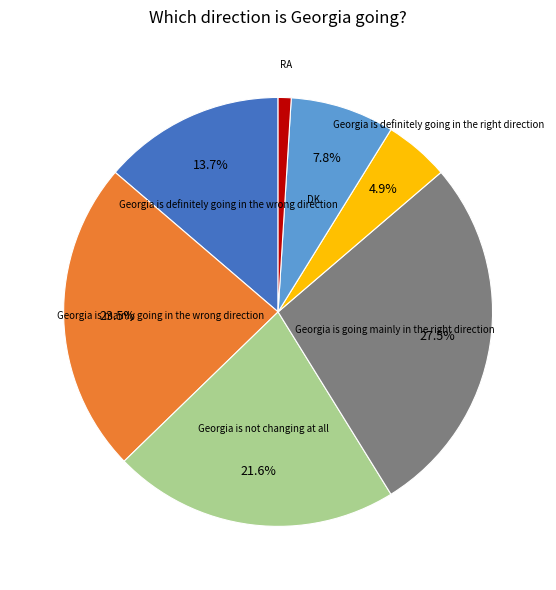

Is there any slice that represents more than half of the pie?

No